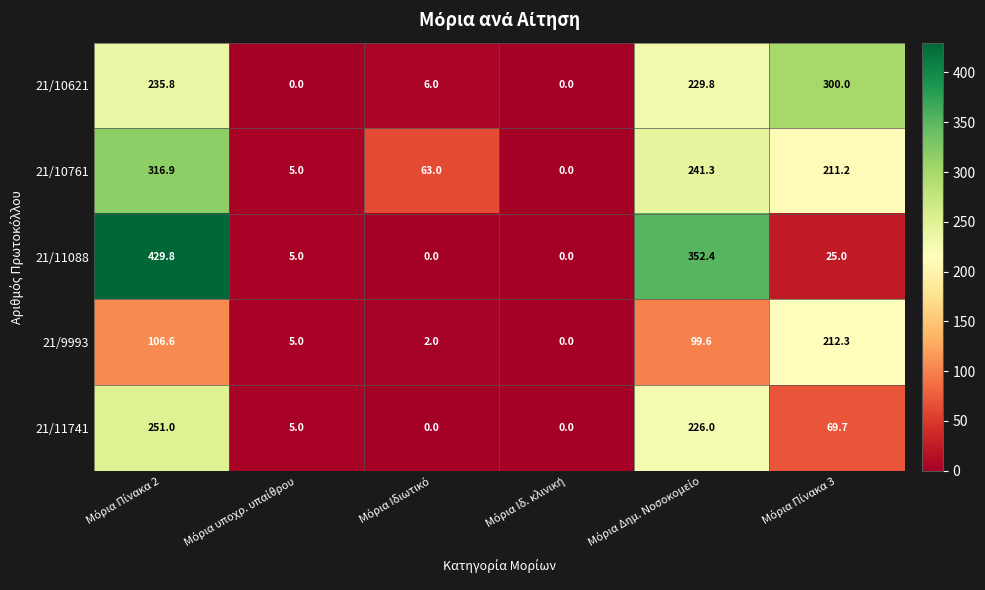

List the series in order of their peak value, lowest first.

21/9993, 21/11741, 21/10621, 21/10761, 21/11088